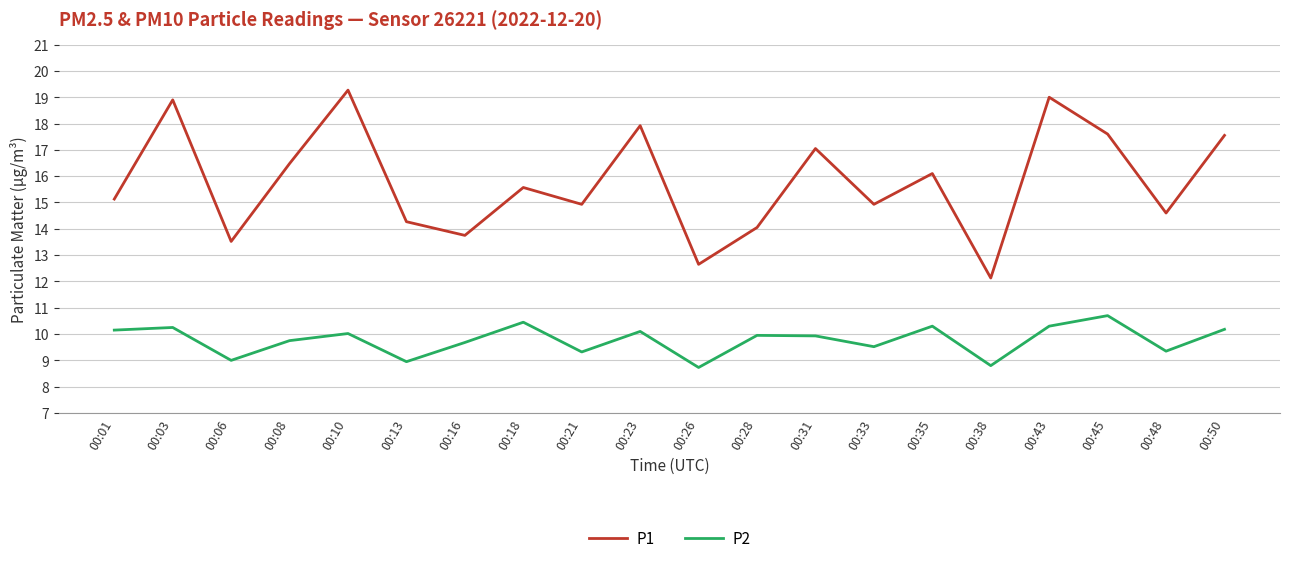

Which series has the largest range (max minus min)?

P1